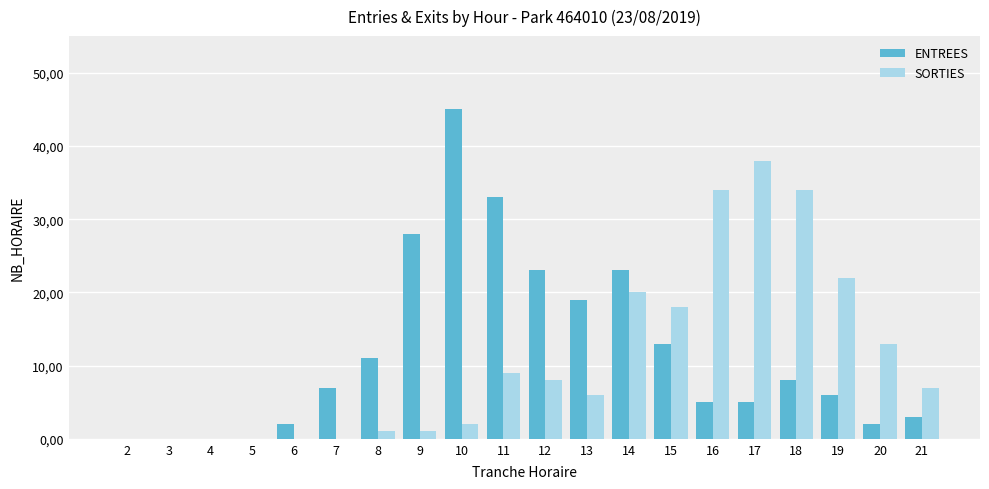

Rank the series by their average value, from lowest to highest.

SORTIES, ENTREES